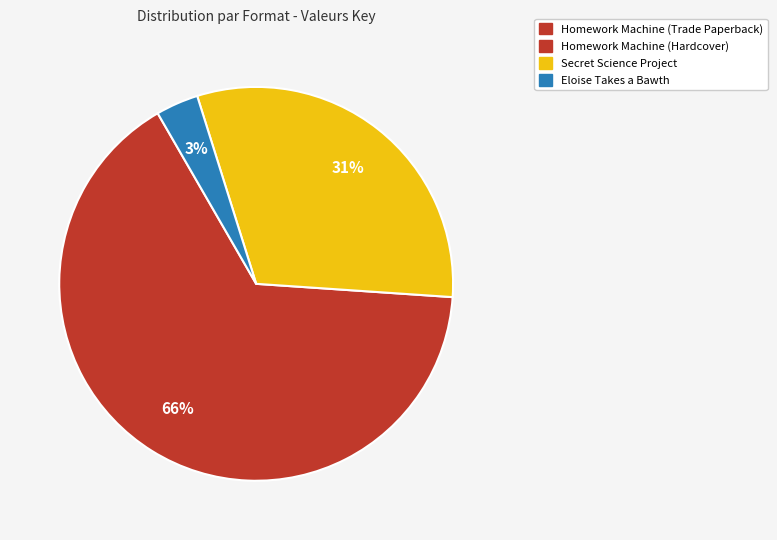

Is there a majority slice in this chart?

Yes